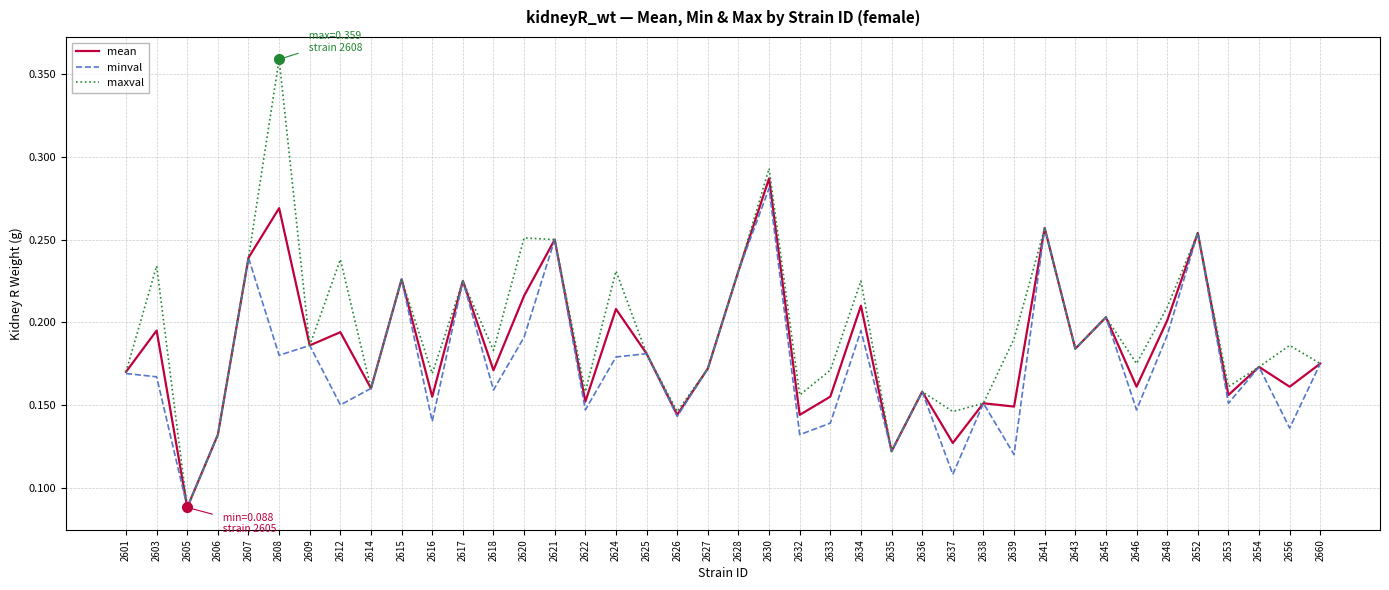

How many lines are shown in the chart?

3